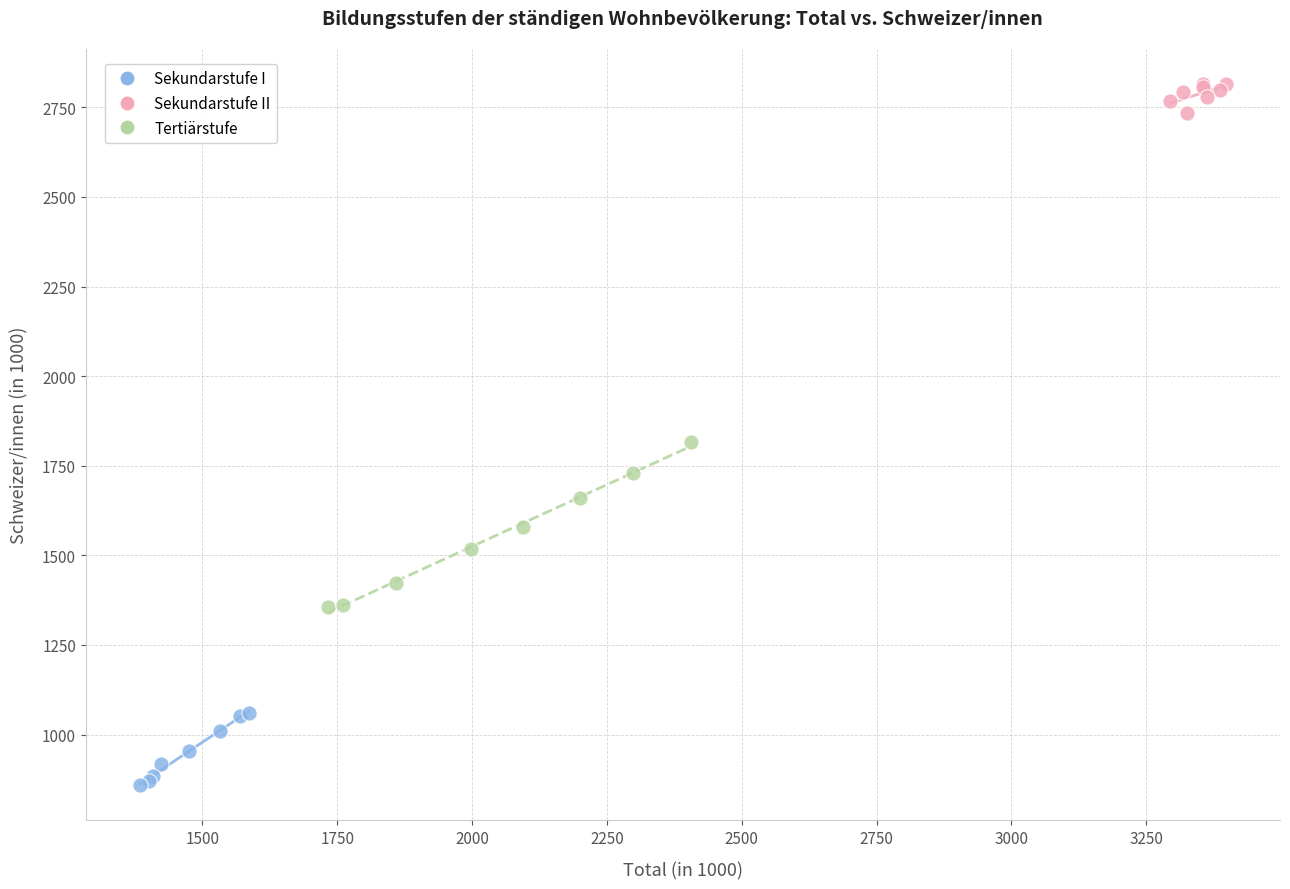

What are all the series names shown in the legend?

Sekundarstufe I, Sekundarstufe II, Tertiärstufe